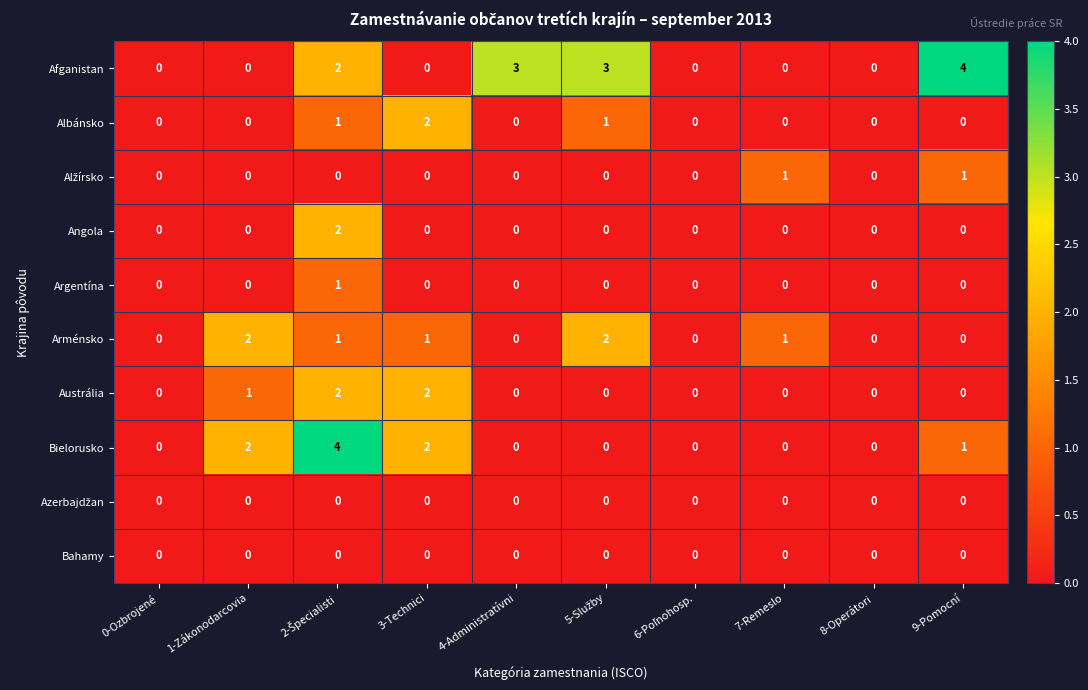

True or false: Angola has a value of 0 at 3-Technici.

True